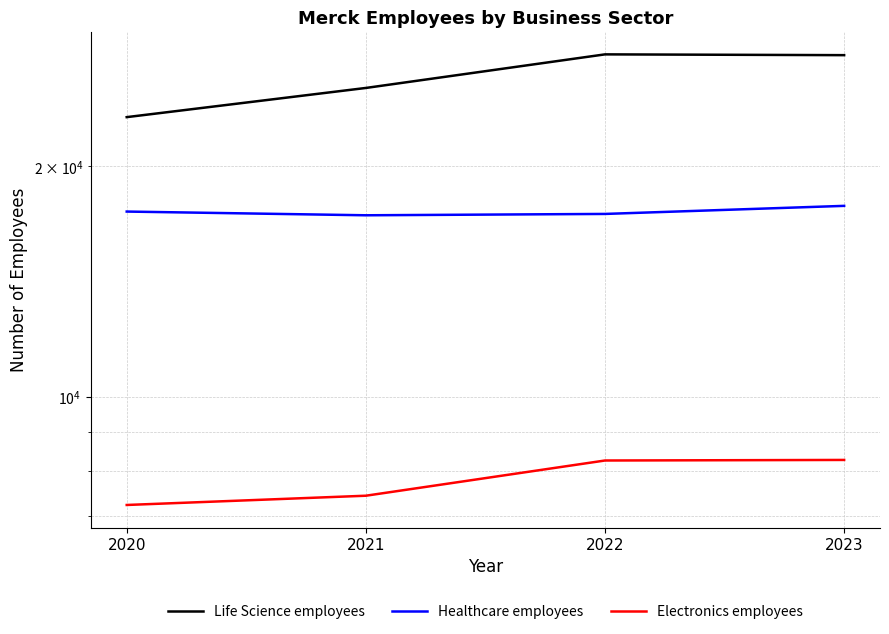

At which label is Life Science employees closest to 25604?

2021